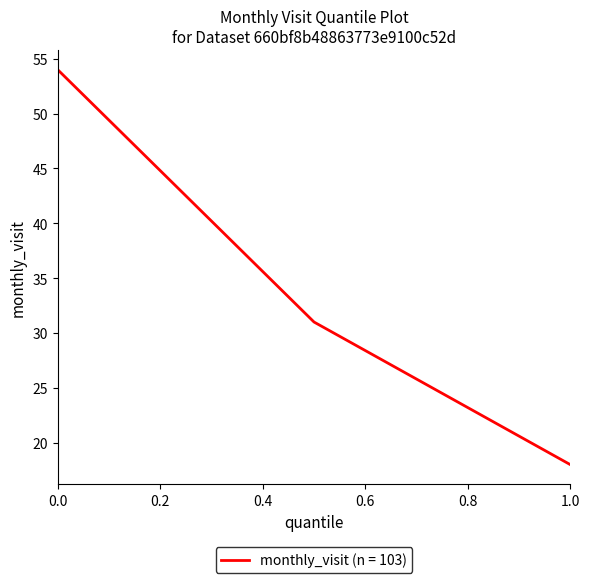

What is the smallest value displayed?

18